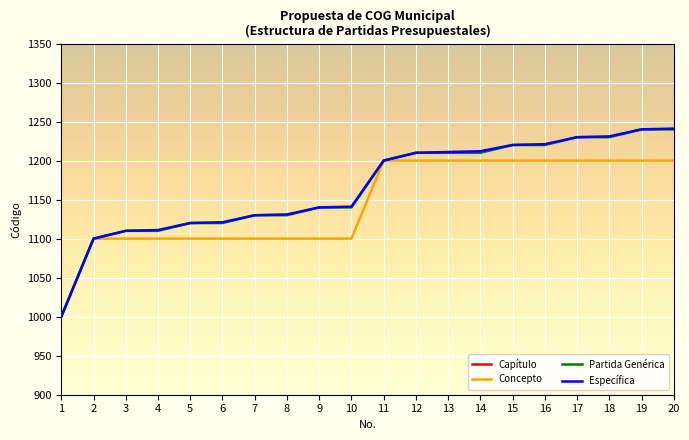

Count the number of data series in this chart.

4